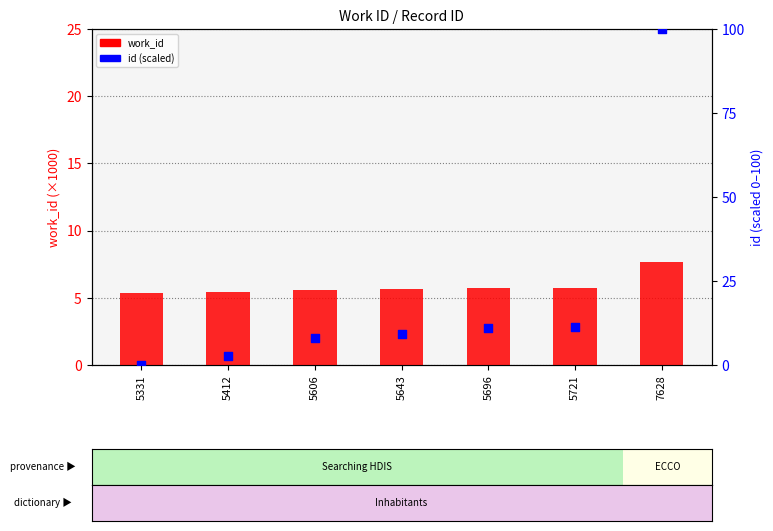

Is the value of work_id (thousands) at 5606 greater than the value of id (percentile scaled) at 5721?

No